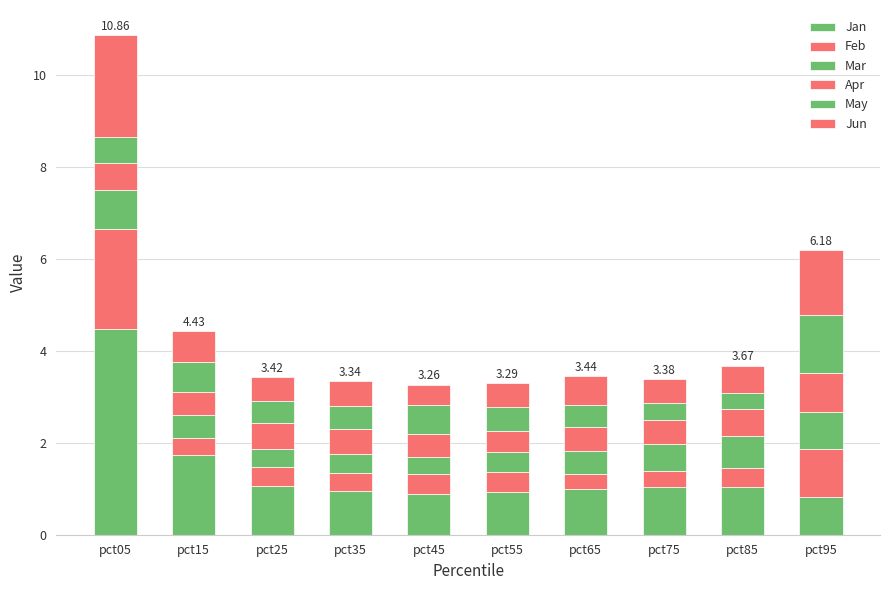

How many distinct data groups are displayed?

6